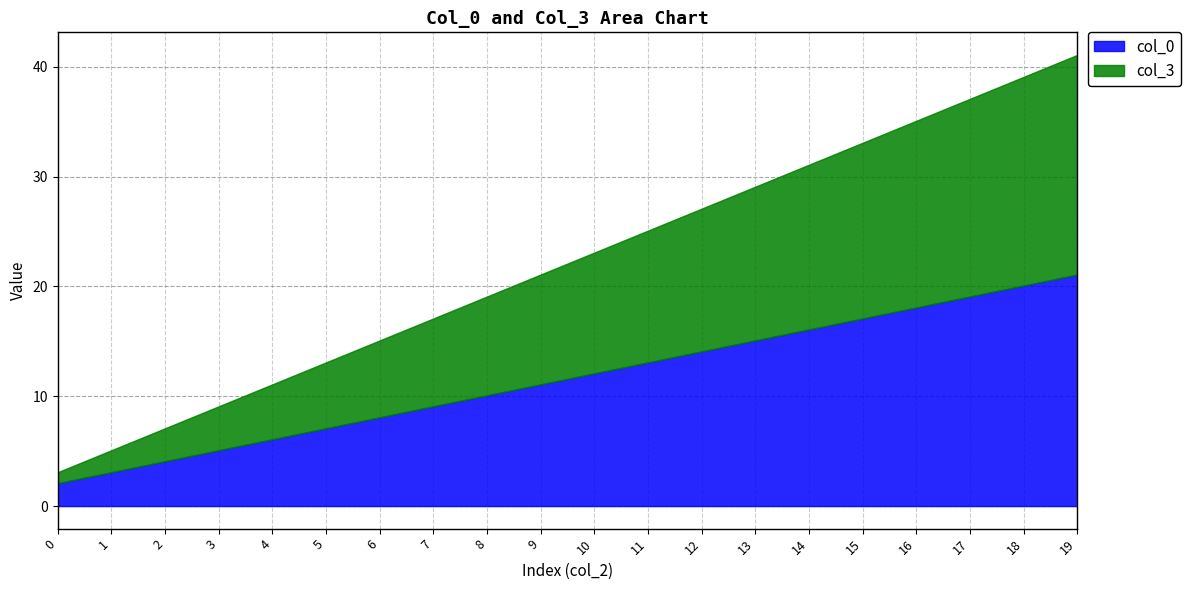

What is the sum of all col_3 values?

210.0